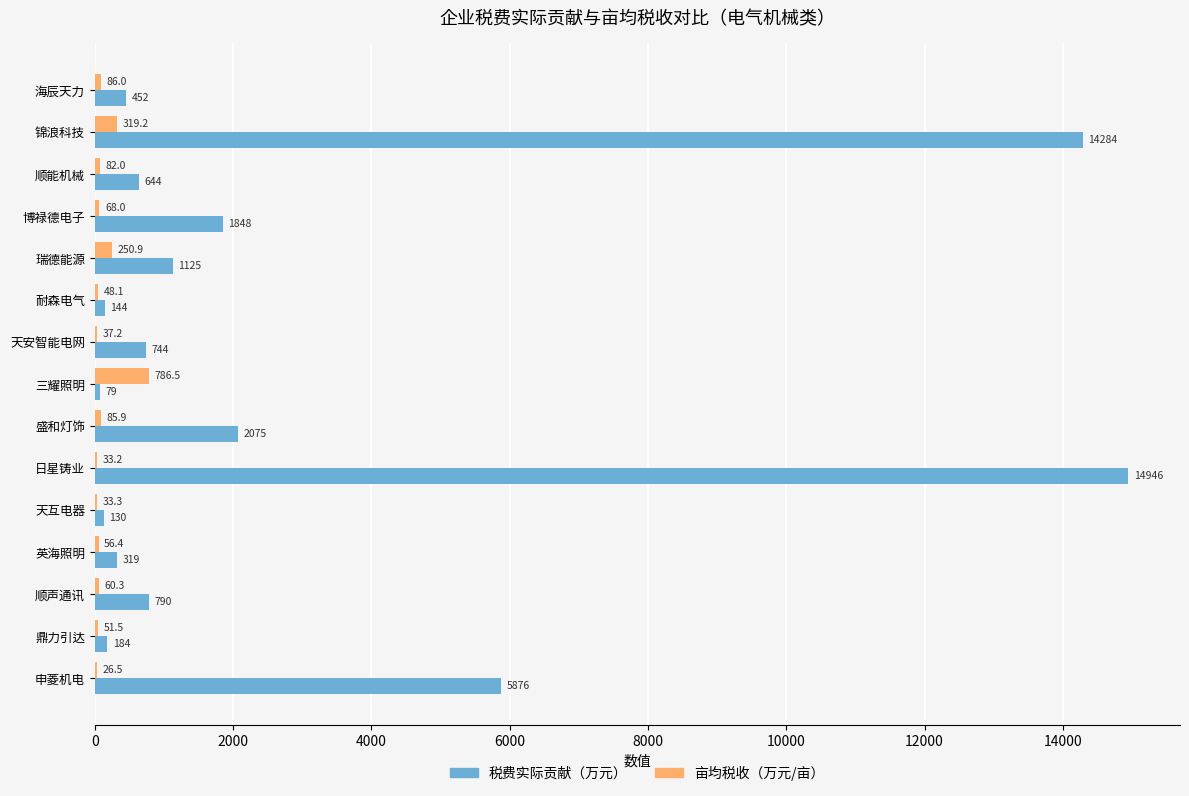

What is the greatest value displayed?

14945.8